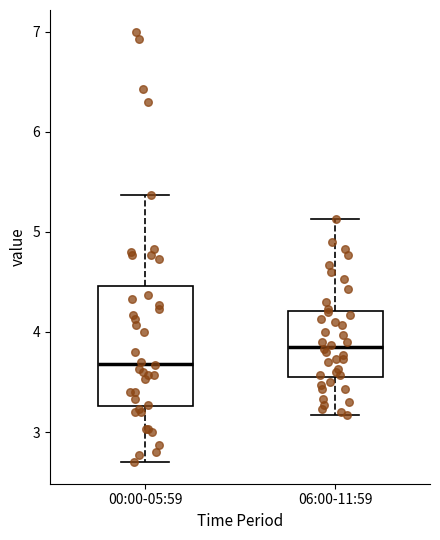

Comparing the boxes themselves (not the whiskers), which one is the tallest?

00:00-05:59